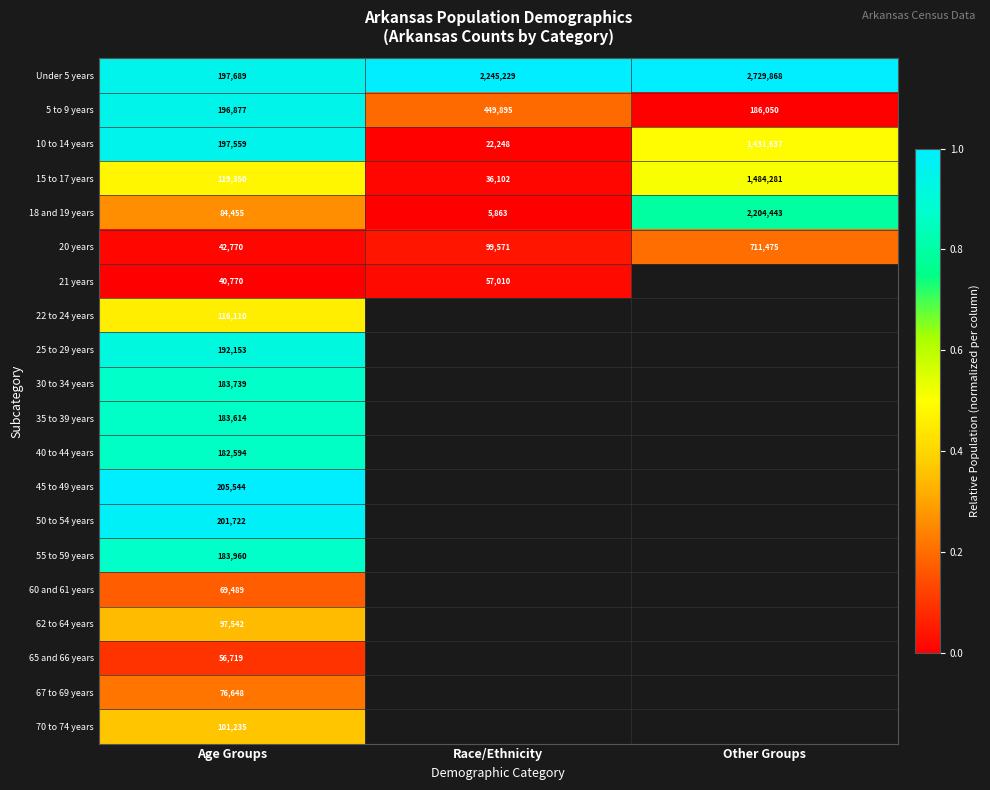

Which category has the lowest value in the 5 to 9 years series?

Other Groups